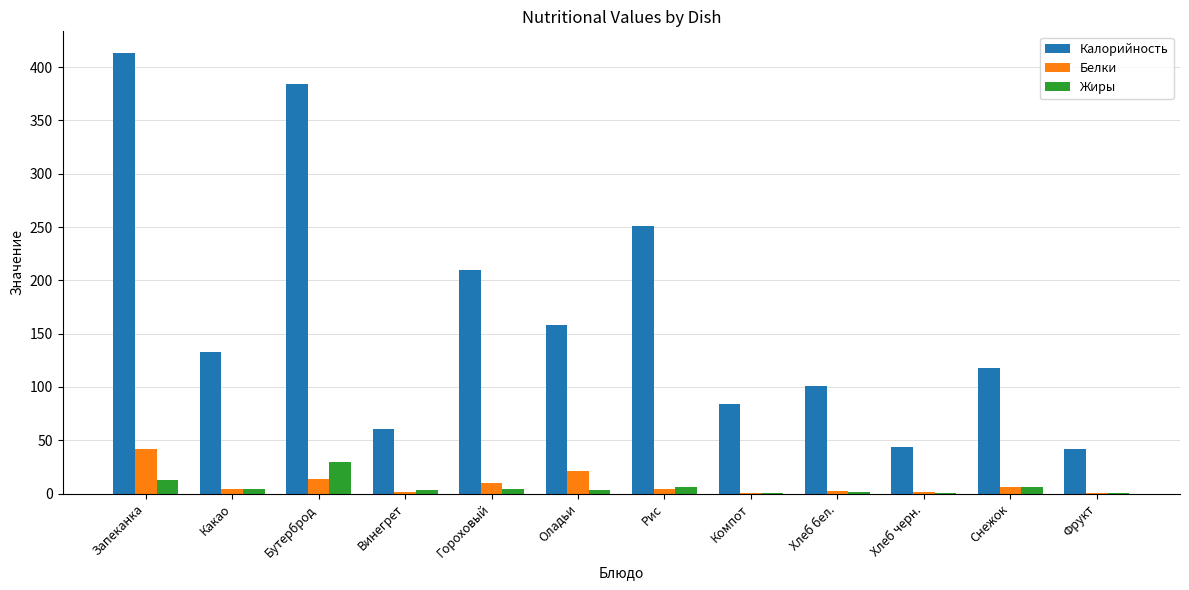

Between Винегрет and Снежок, which series saw the biggest shift?

Калорийность